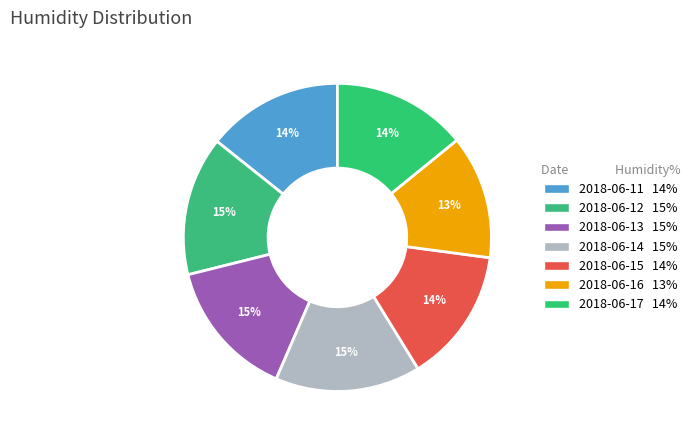

What is the ratio of the value at 2018-06-14 to the value at 2018-06-16?

1.2